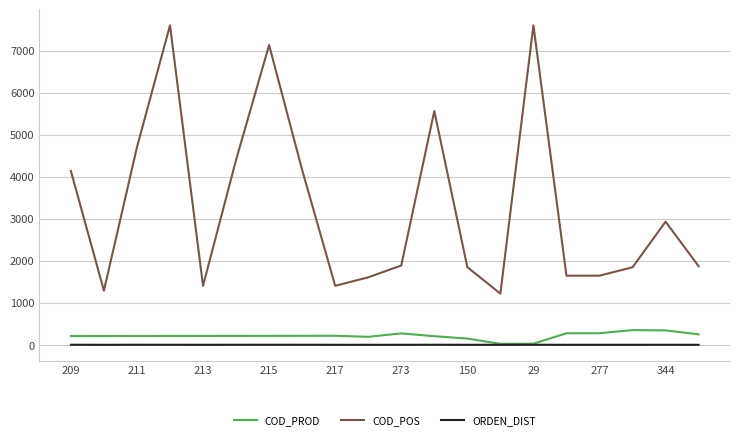

What is the maximum value for COD_POS?

7600